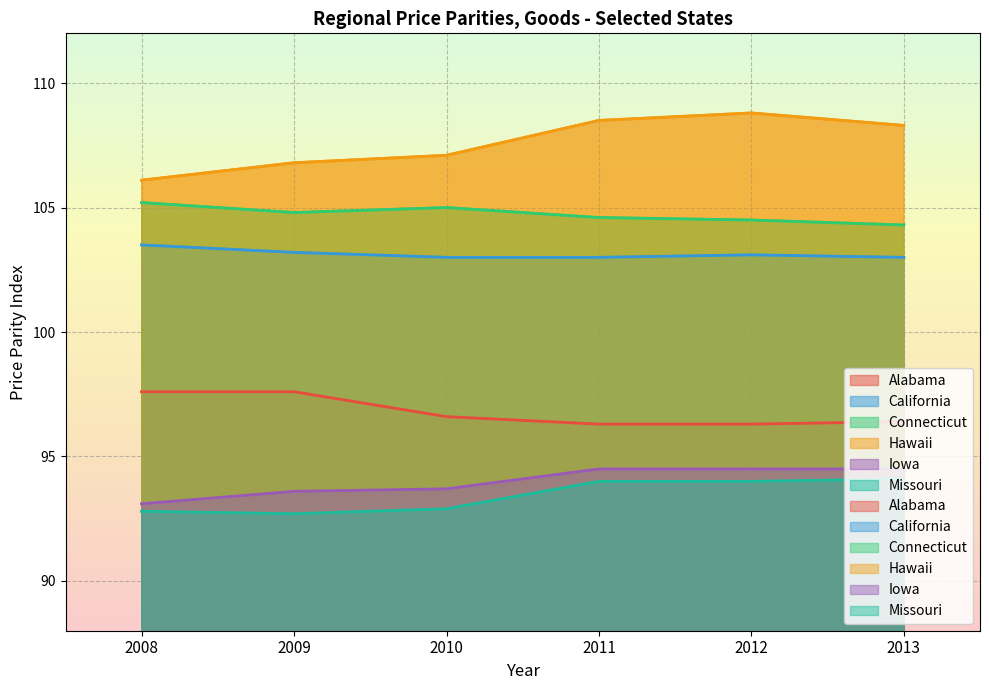

Is the value of Connecticut at 2008 greater than the value of Missouri at 2008?

Yes